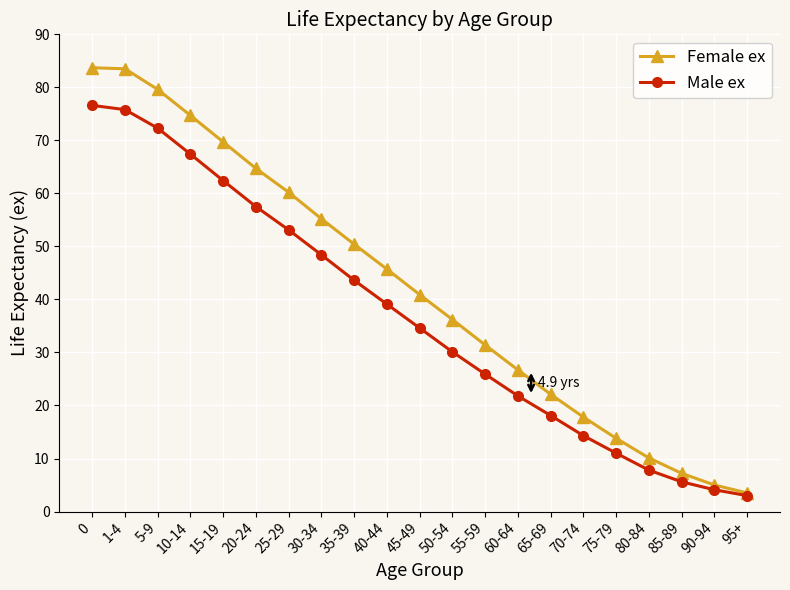

What is the total value across all series at 15-19?

132.1